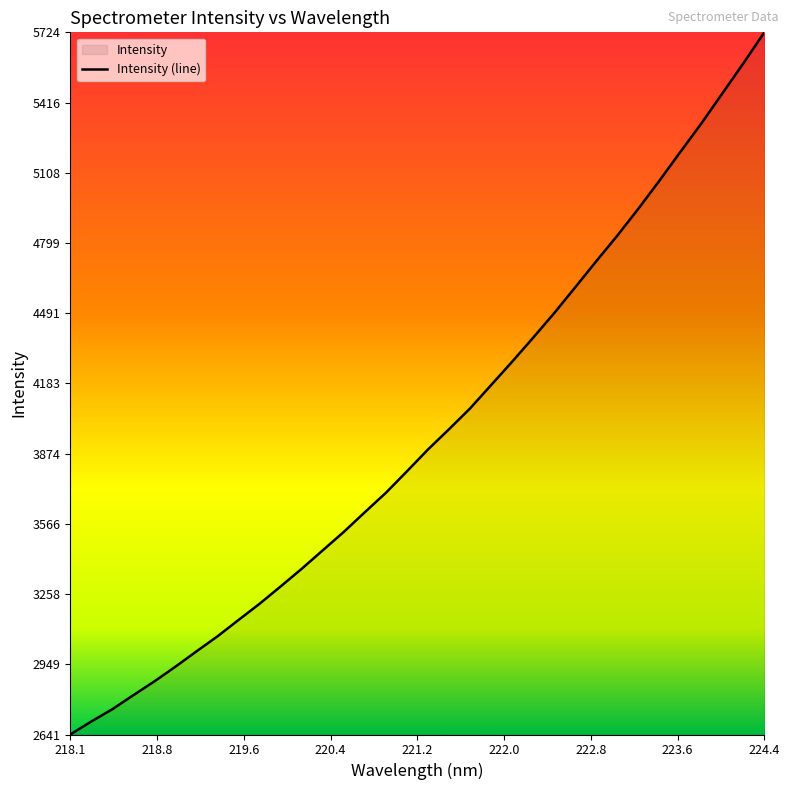

What is the approximate value at 218.1?

2640.9